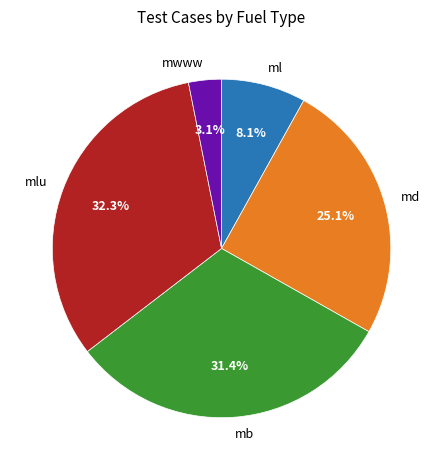

Does any single category account for the majority?

No